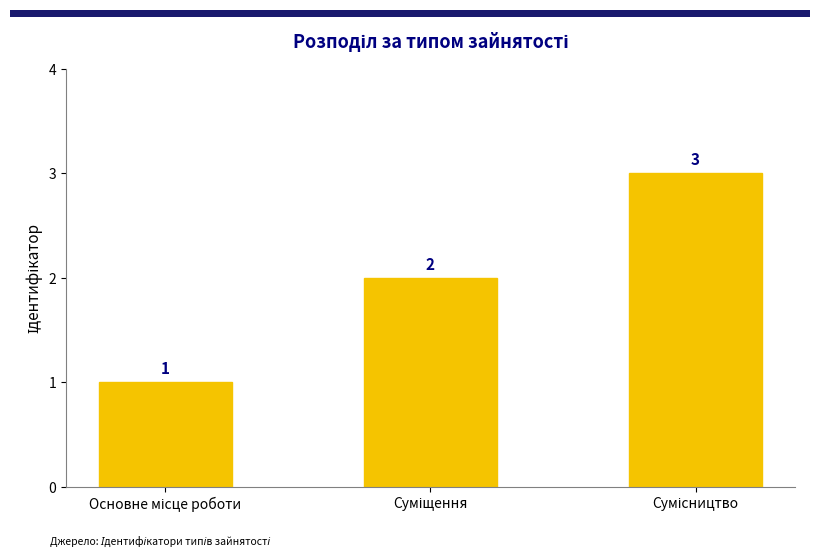

What is the value of the 3rd bar from the left?

3